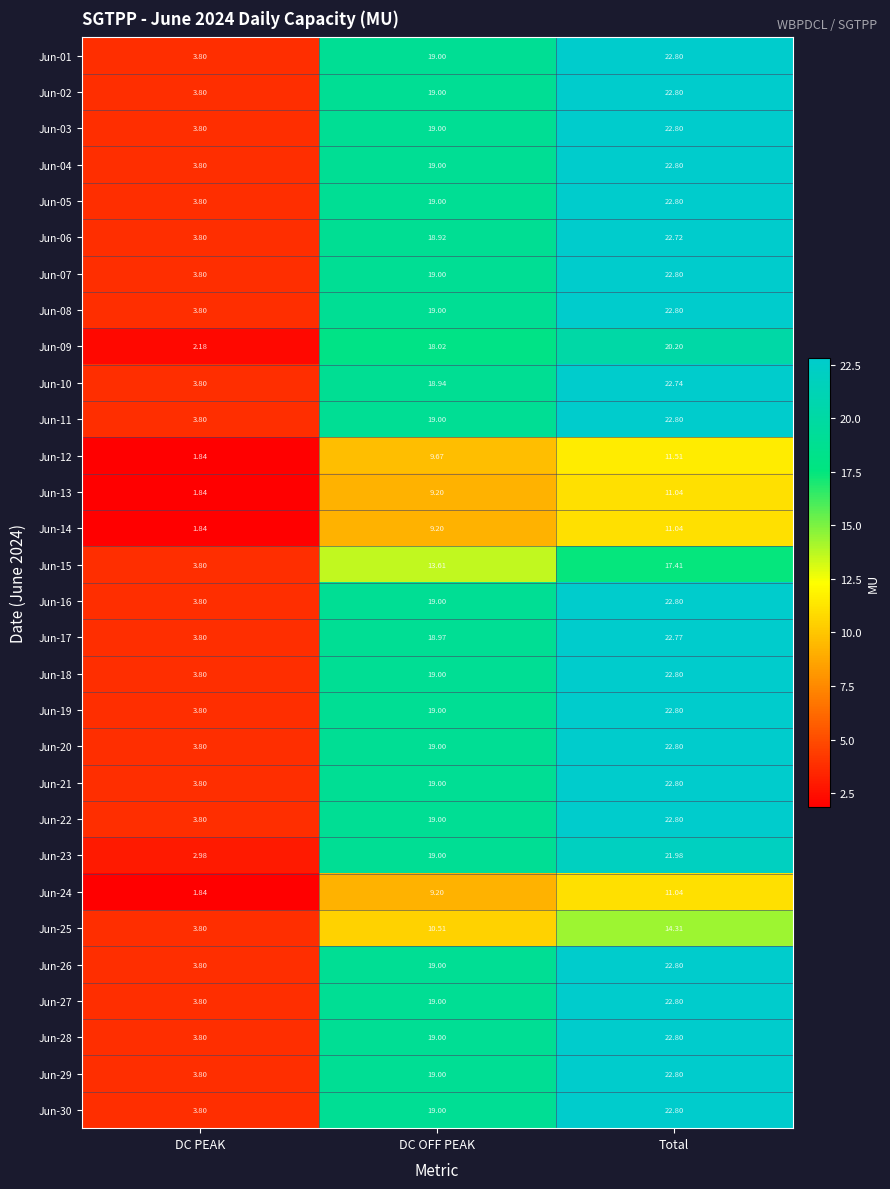

Rank the categories by Jun-18 value from lowest to highest.

DC PEAK, DC OFF PEAK, Total